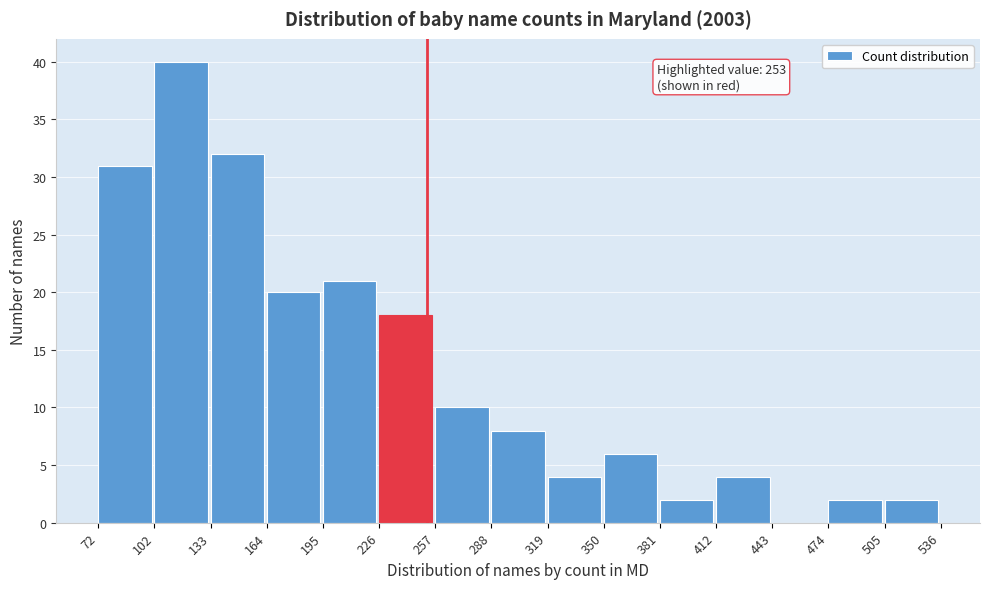

Which range on the x-axis has the tallest bar?

102 to 133